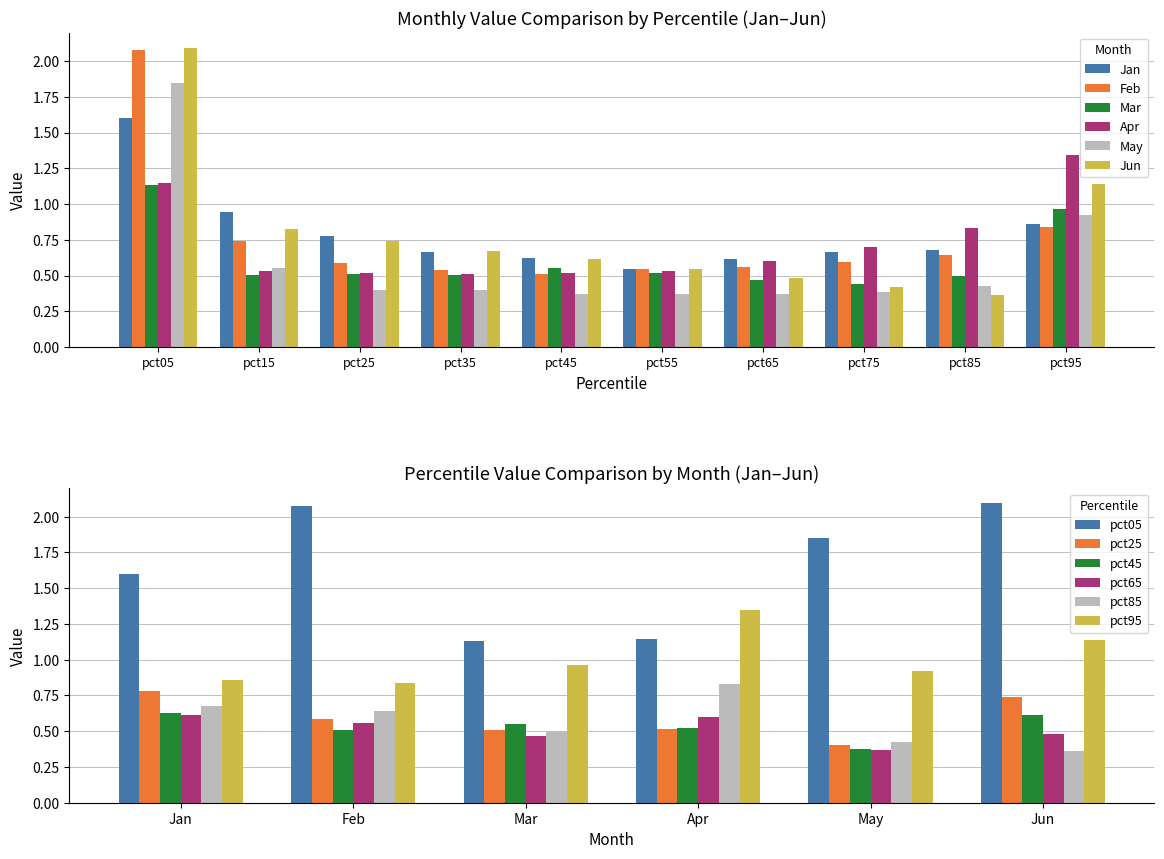

At how many categories does at least one series exceed 1?

2